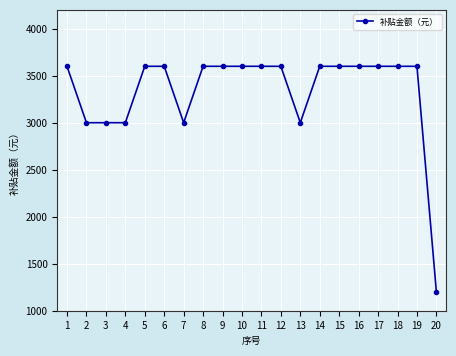

Between 7 and 5, which is larger?

5